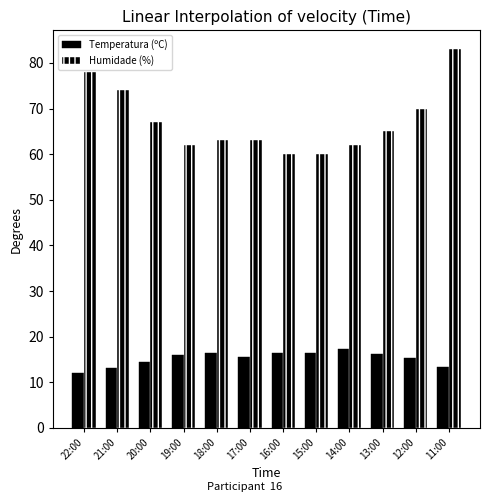

Reading left to right, what are all the values shown in this chart?

Temperatura (ºC): 12.1	13.1	14.4	15.9	16.4	15.5	16.3	16.4	17.3	16.2	15.3	13.4
Humidade (%): 78.0	74.0	67.0	62.0	63.0	63.0	60.0	60.0	62.0	65.0	70.0	83.0